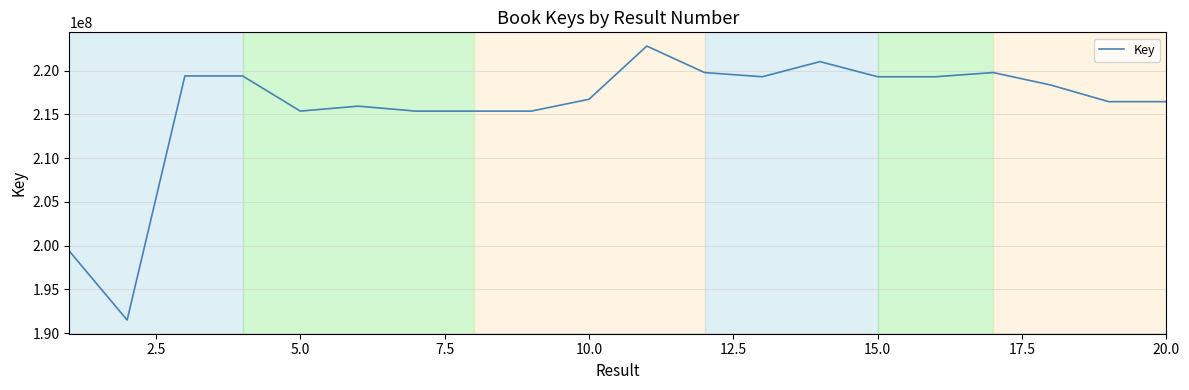

What is the difference between the maximum and minimum values?

31321963